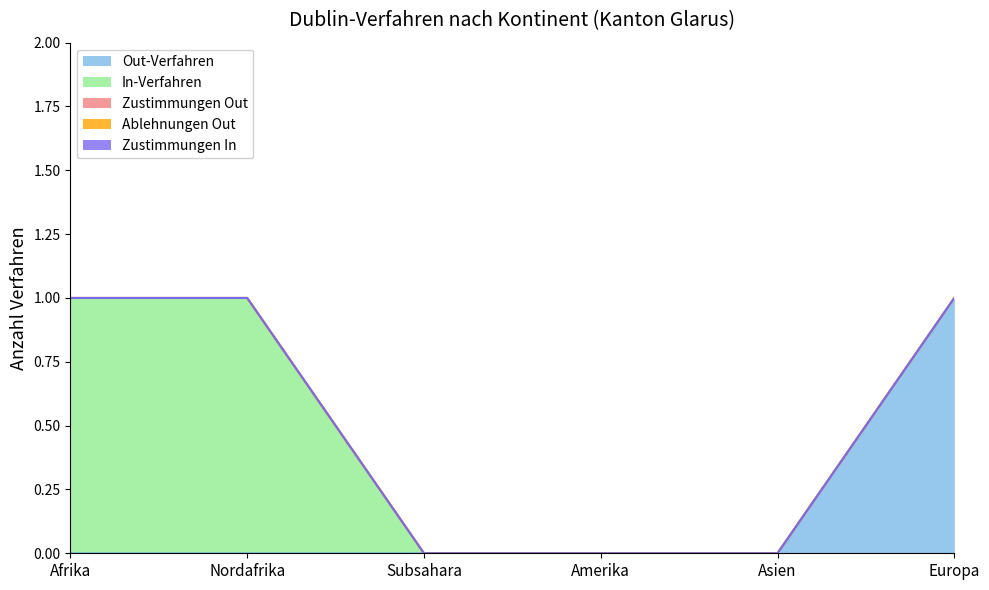

Reading left to right, list all the values displayed in this chart.

Out-Verfahren: 0	0	0	0	0	1
In-Verfahren: 1	1	0	0	0	0
Zustimmungen Out: 0	0	0	0	0	0
Ablehnungen Out: 0	0	0	0	0	0
Zustimmungen In: 0	0	0	0	0	0